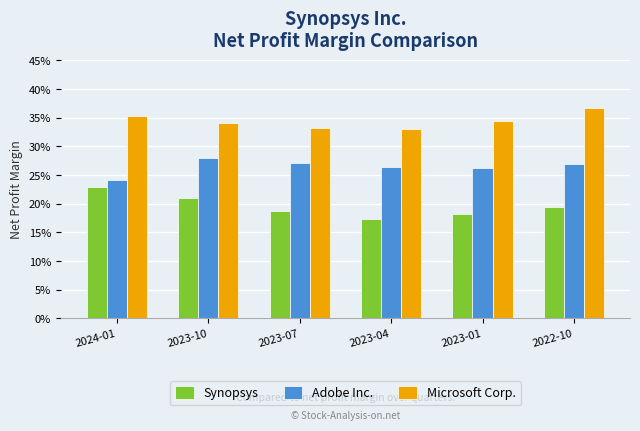

Are the bars grouped side by side (vs. stacked)?

Yes